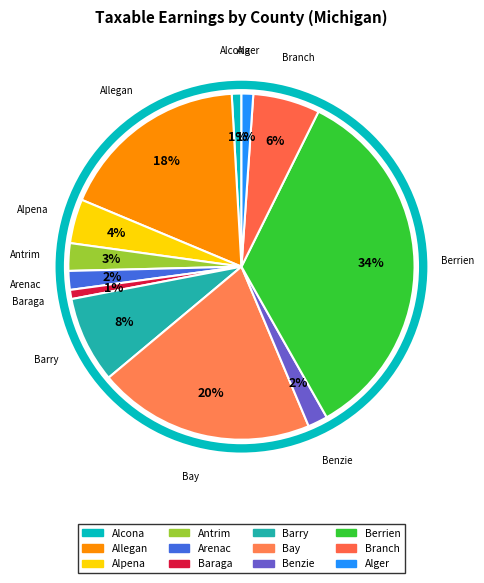

To the nearest percent, what is the difference between the Baraga and Allegan slice percentages?

17%